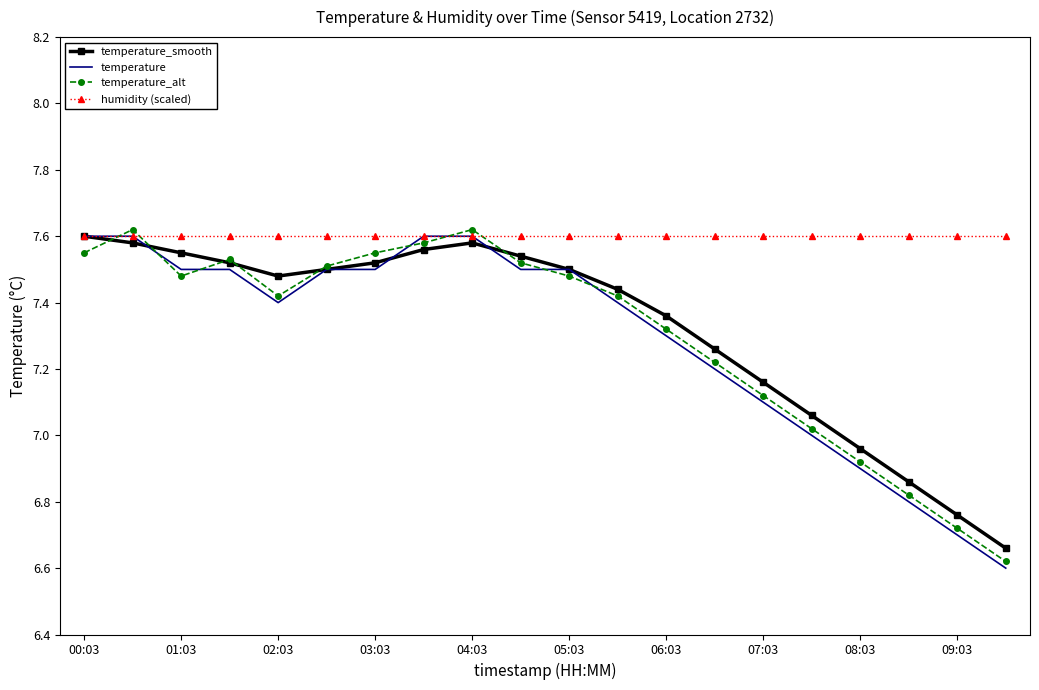

How many distinct data groups are displayed?

4